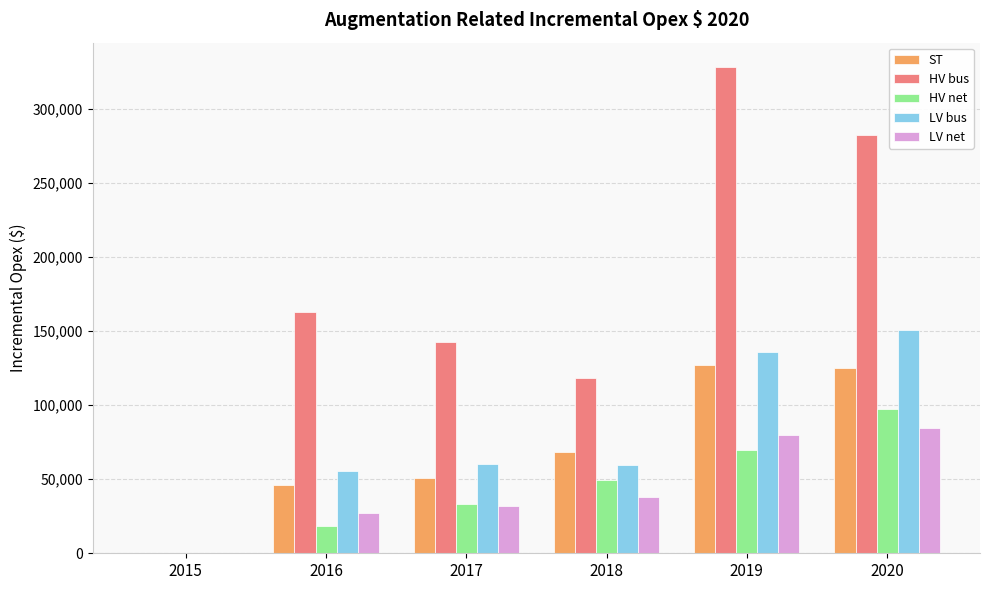

How many distinct data groups are displayed?

5